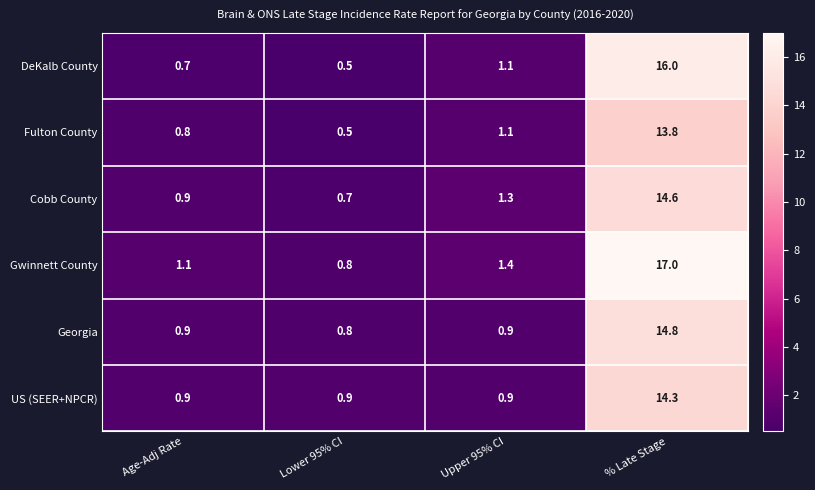

Rank the categories by Cobb County value from highest to lowest.

% Late Stage, Upper 95% CI, Age-Adj Rate, Lower 95% CI